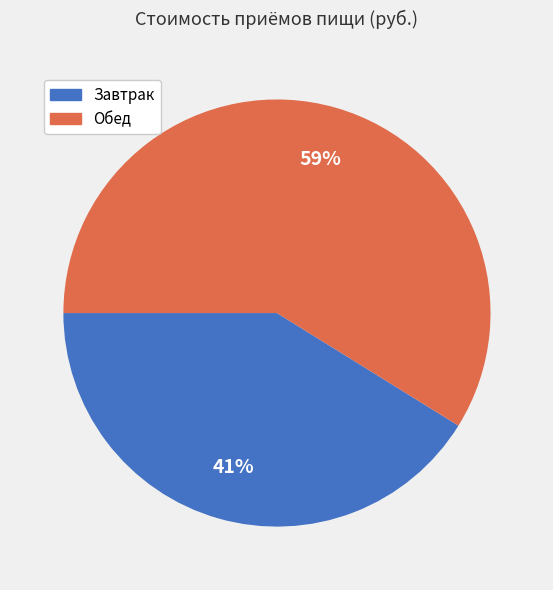

What is the ratio of the value at Обед to the value at Завтрак?

1.4